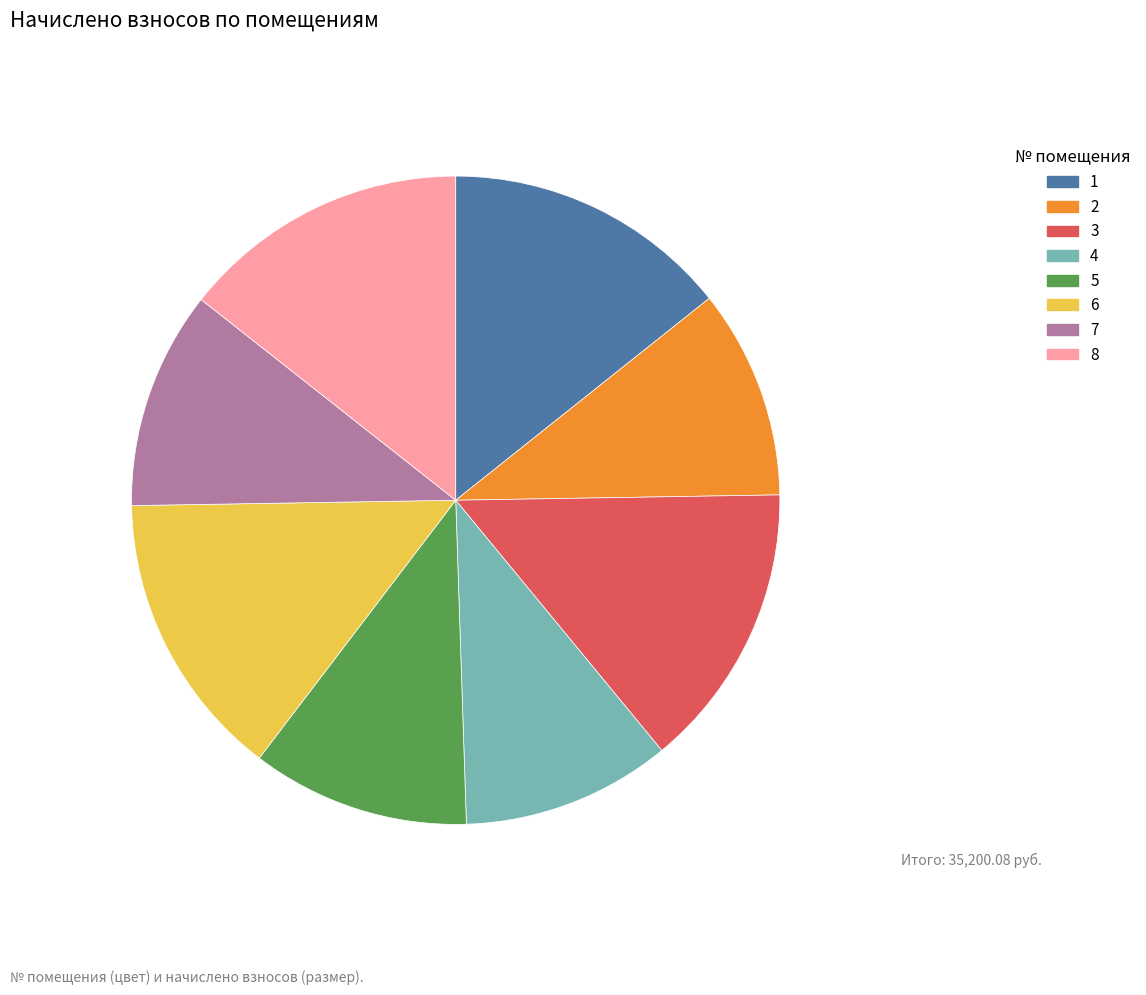

How many slices are in this pie chart?

8